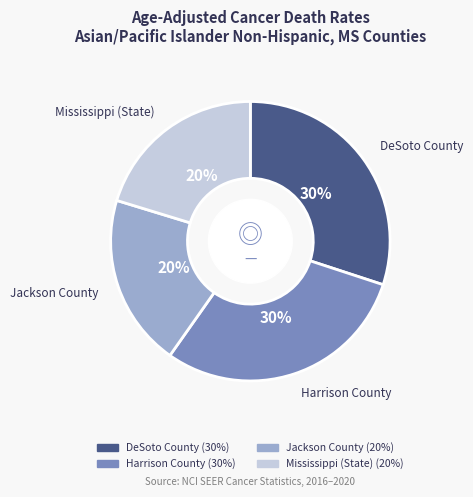

Does Jackson County account for over 50% of the chart?

No